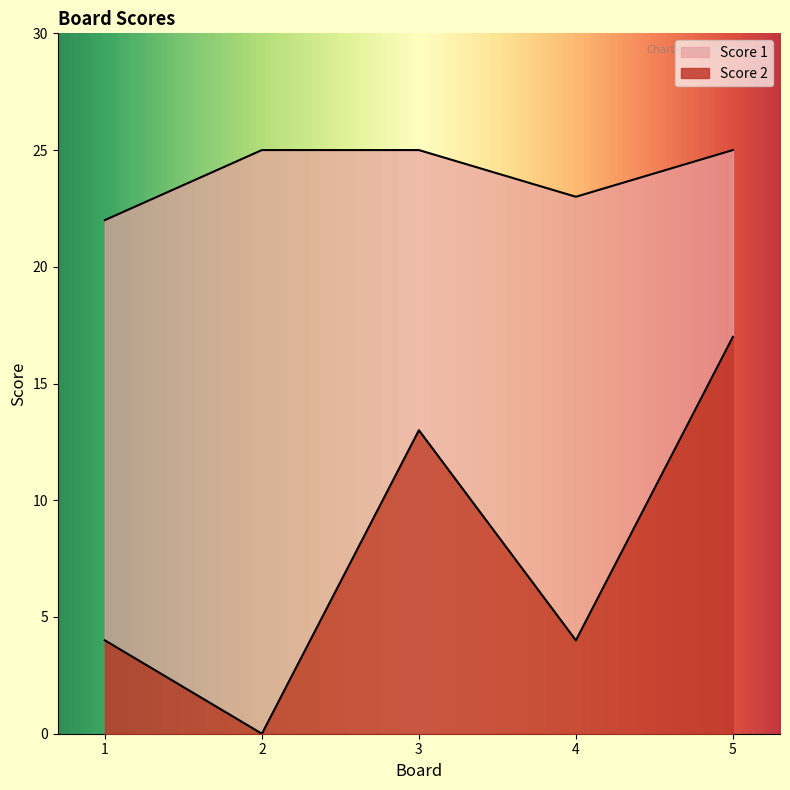

Reading left to right, what are all the values shown in this chart?

Score 2: 1=4	2=0	3=13	4=4	5=17
Score 1: 1=22	2=25	3=25	4=23	5=25